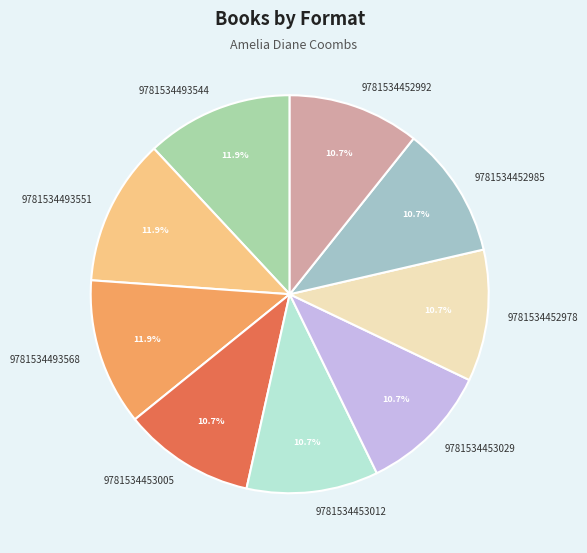

To the nearest percent, what is the average slice percentage?

11%